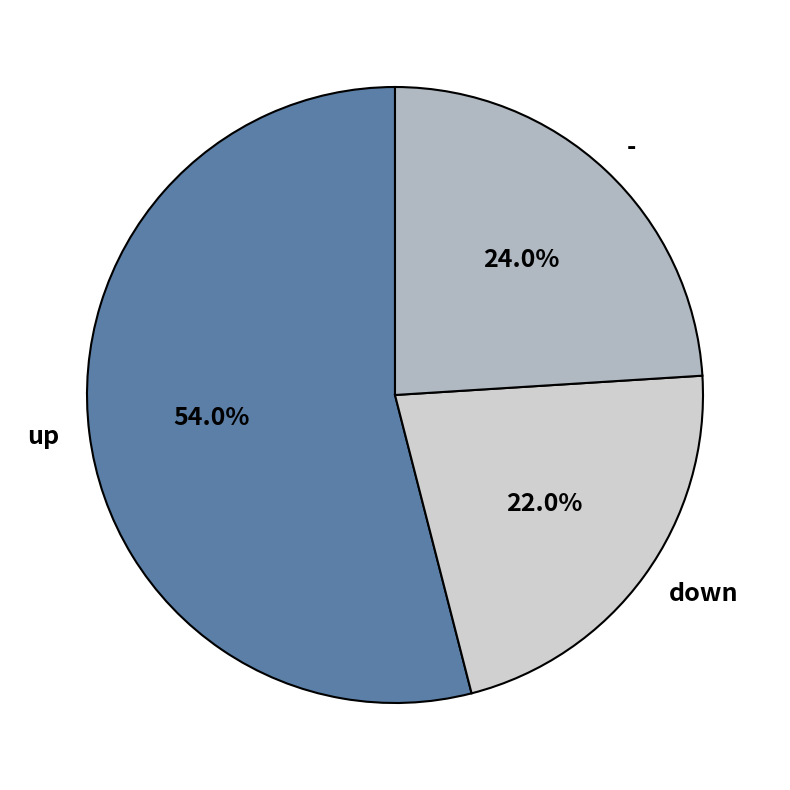

What is the total percentage of down and -?

46.0%